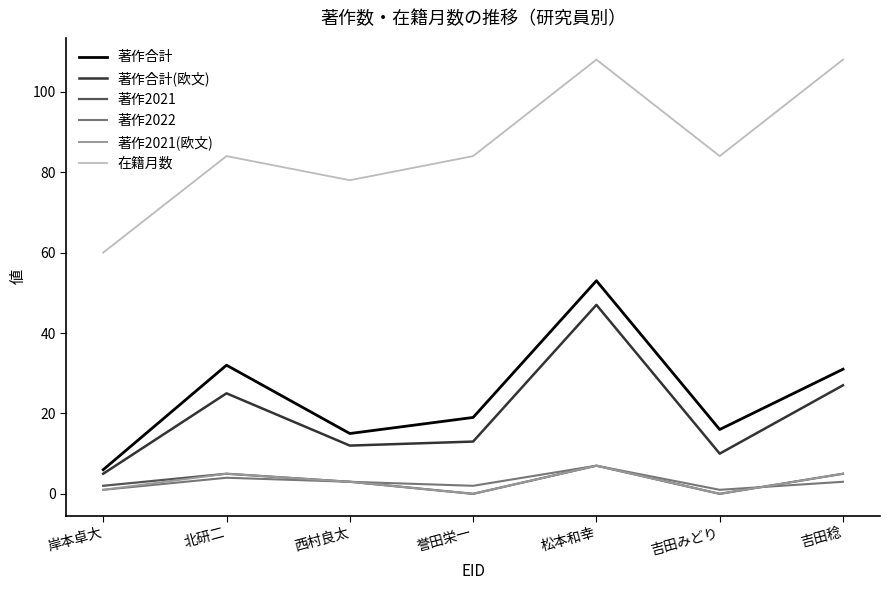

Is the value of 著作合計(欧文) at 松本和幸 greater than the value of 著作2022 at 北研二?

Yes